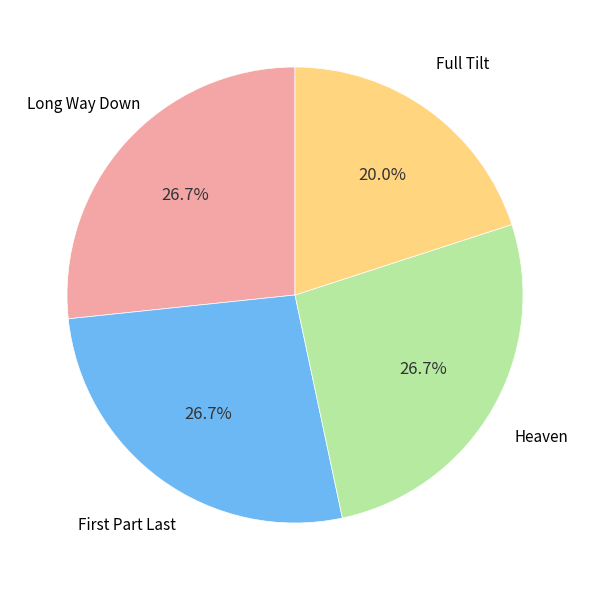

How many segments does this pie chart have?

4